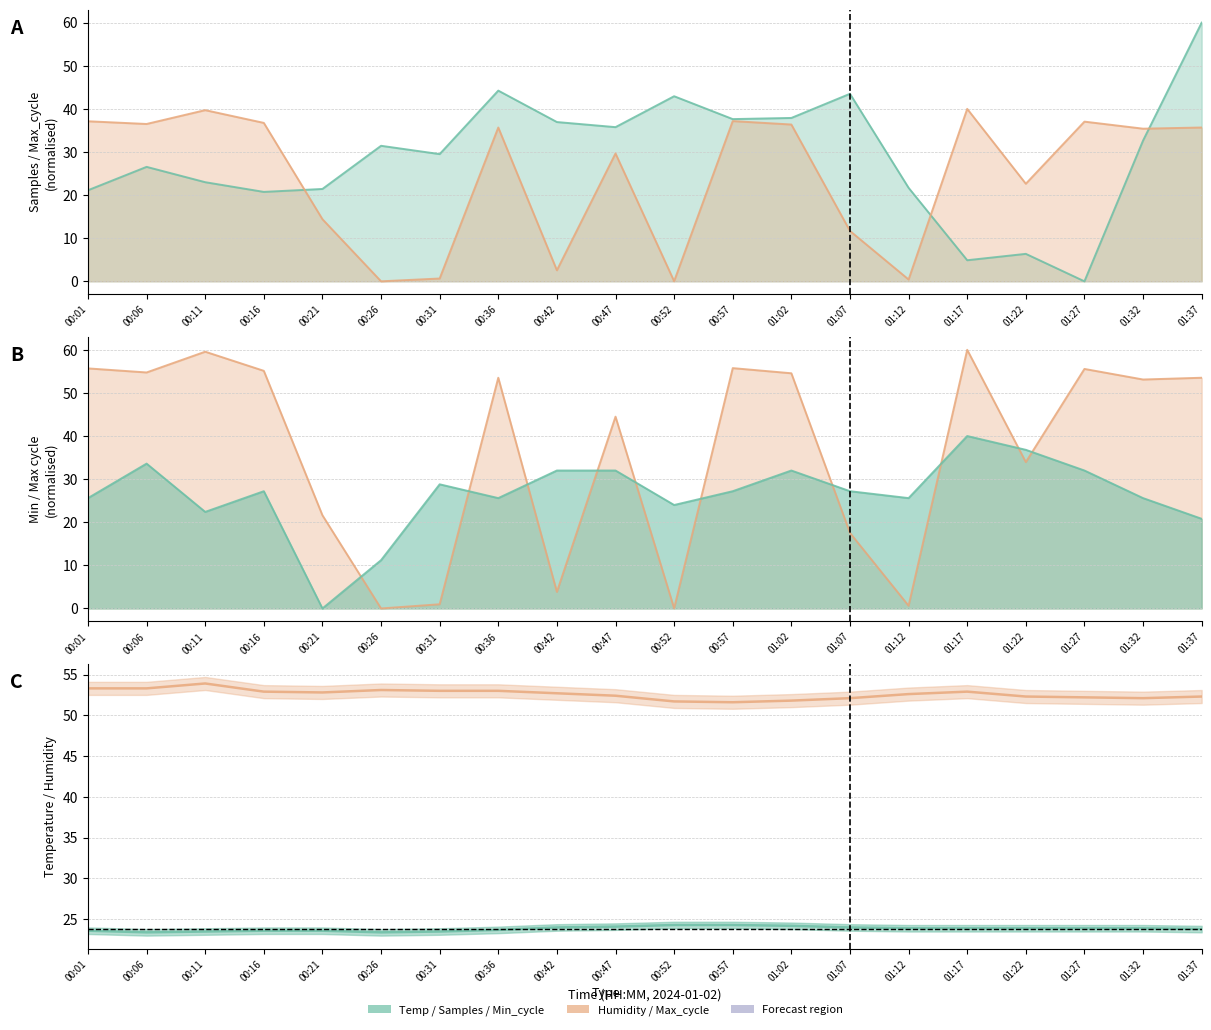

List the labels in order of Samples value, largest first.

01:37, 00:36, 01:07, 00:52, 01:02, 00:57, 00:42, 00:47, 01:32, 00:26, 00:31, 00:06, 00:11, 01:12, 00:21, 00:01, 00:16, 01:22, 01:17, 01:27